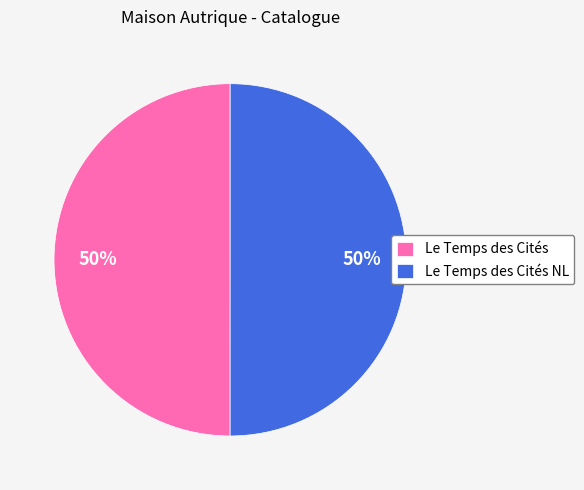

Is it true that Le Temps des Cités is 50% of the pie?

True